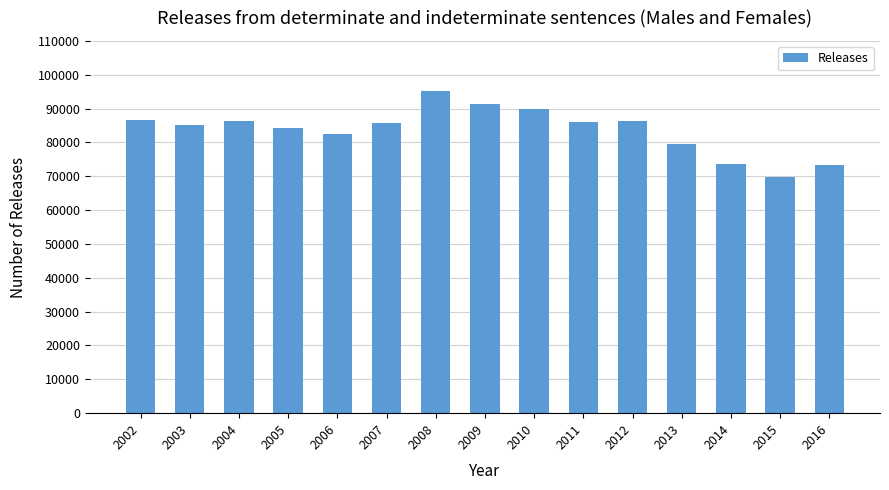

What is the value of the 5th bar from the left?

82550